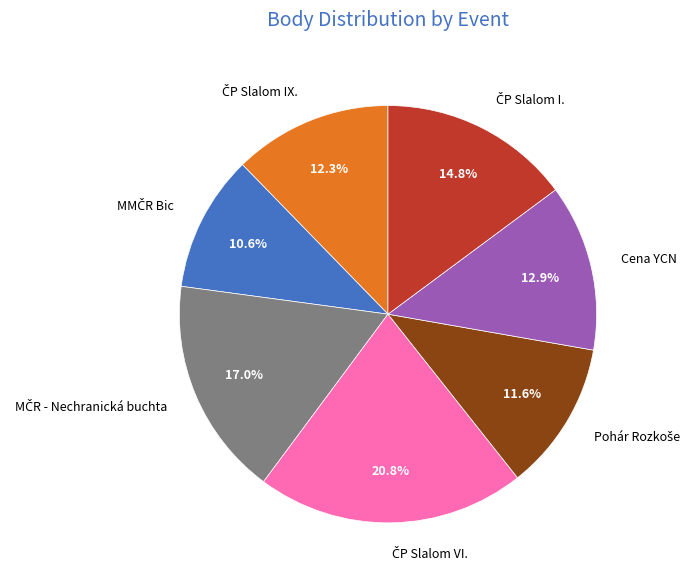

Does any single category account for the majority?

No